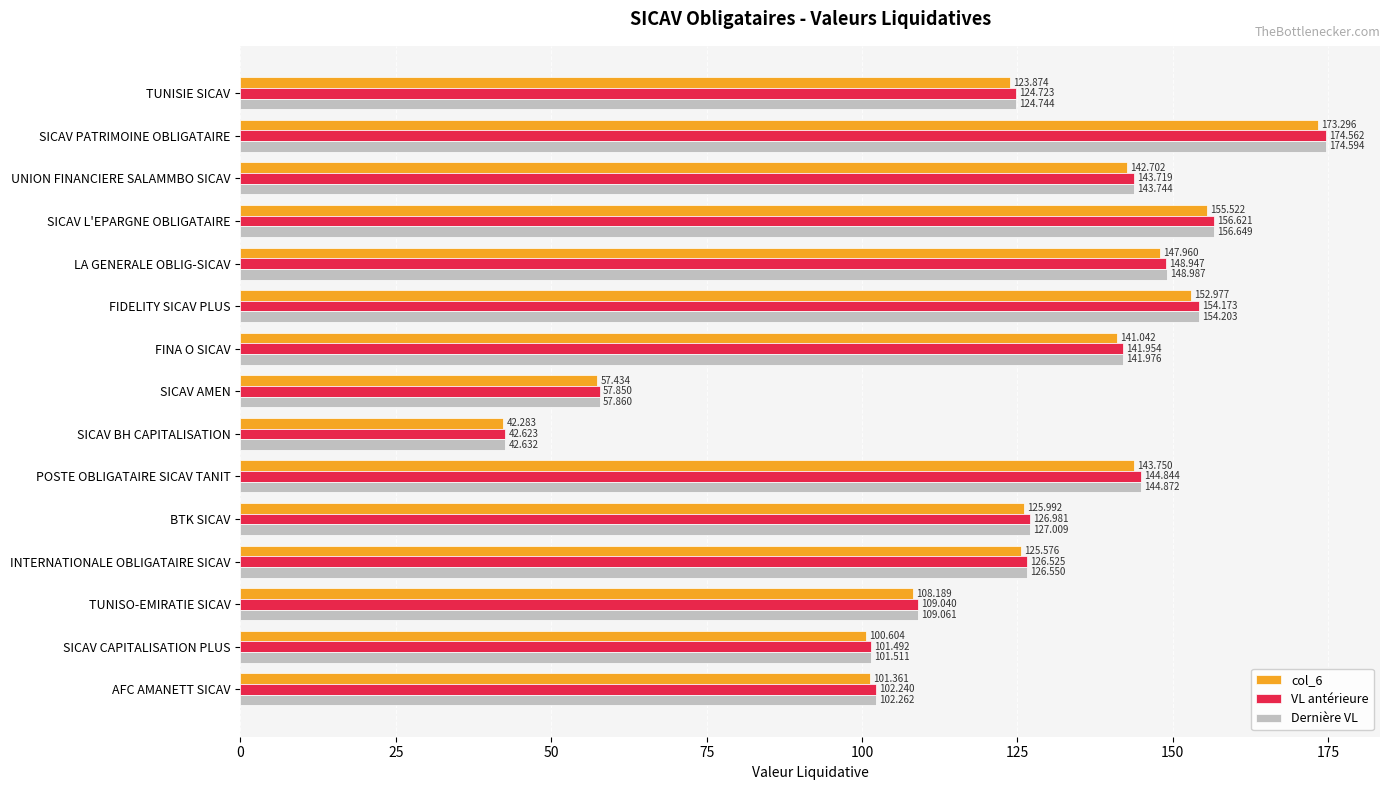

At which category is the sum across all series the highest?

SICAV PATRIMOINE OBLIGATAIRE